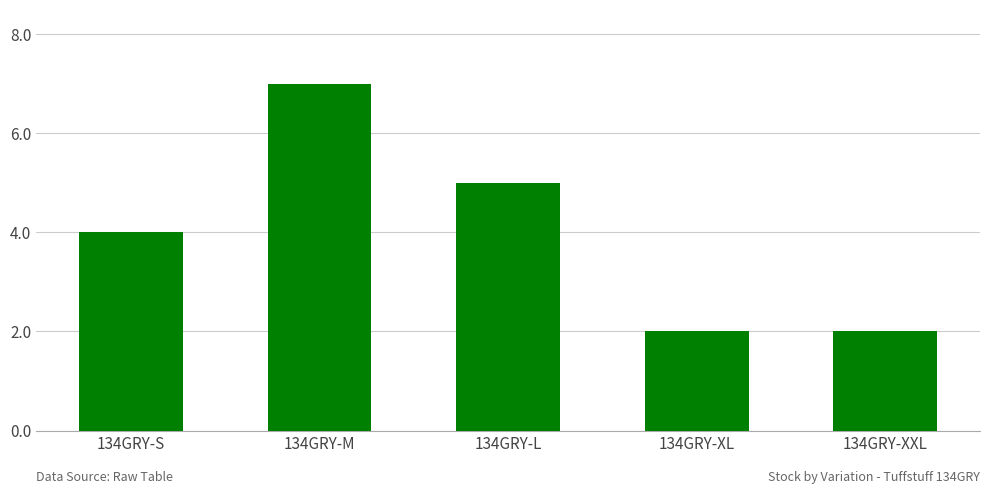

At which label is the value closest to 4?

134GRY-S